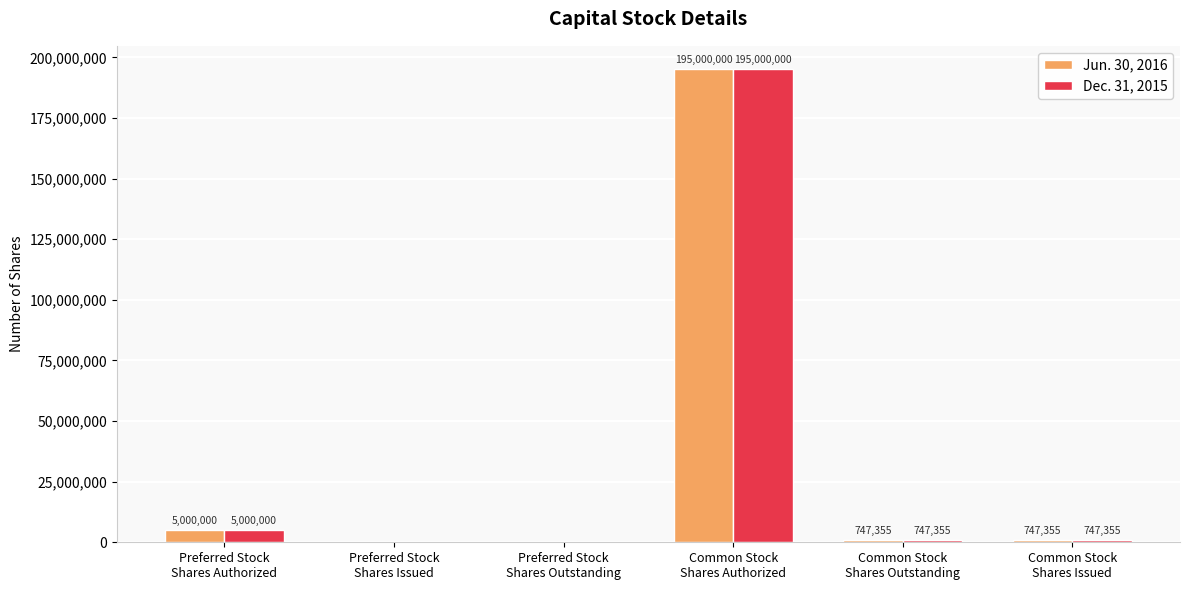

What is the maximum value for Dec. 31, 2015?

195000000